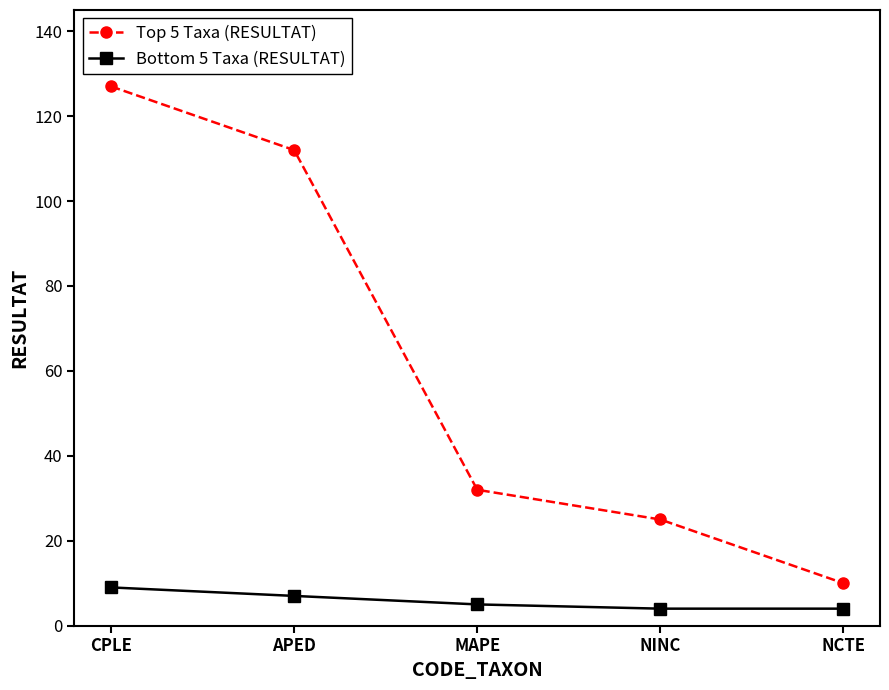

Rank the series by their maximum value, from lowest to highest.

Bottom 5 Taxa (RESULTAT), Top 5 Taxa (RESULTAT)